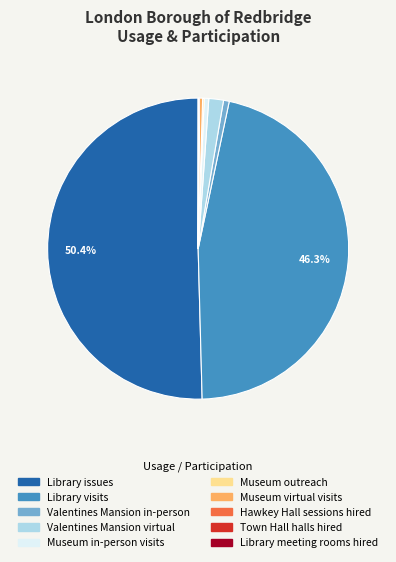

Which category accounts for the majority?

Library issues